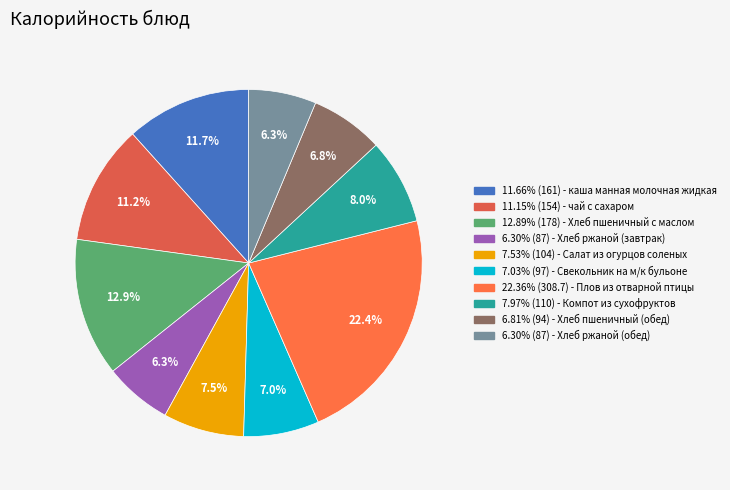

To the nearest percent, what is the difference between the largest and smallest slice percentages?

16%